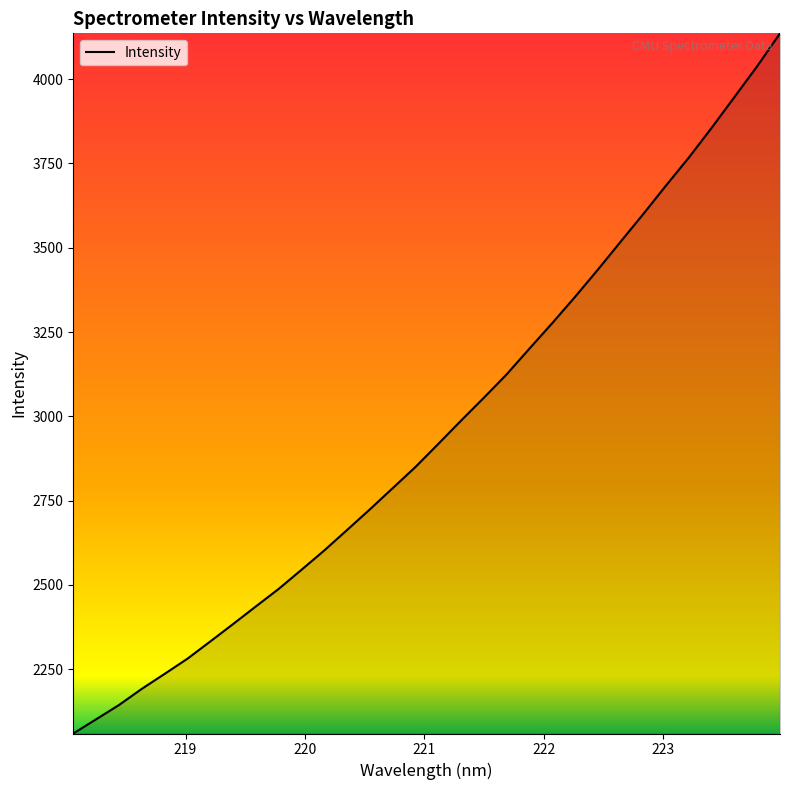

What is the greatest value displayed?

4135.8